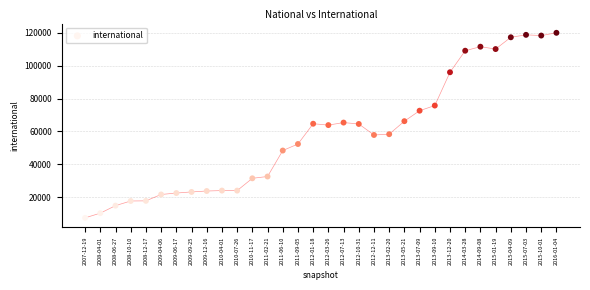

What is the range of Y values (max minus min)?

112683